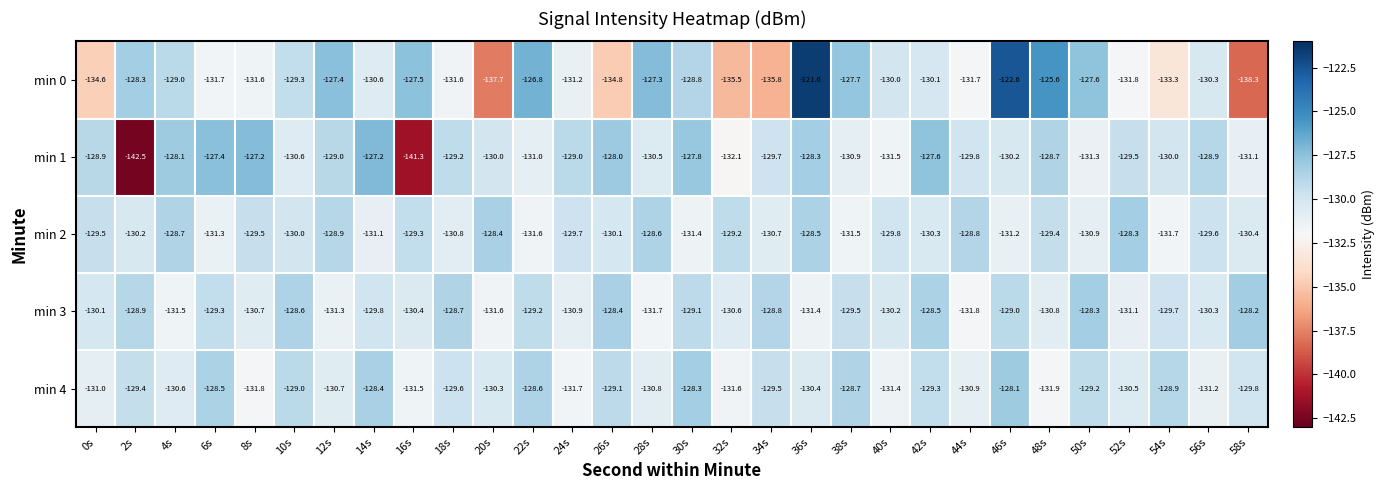

What is the total value across all series at 38s?

-648.3